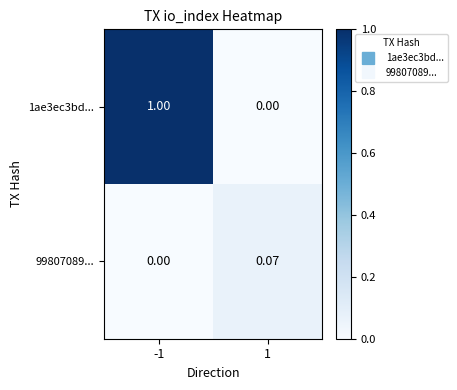

Rank the series by their average value, from highest to lowest.

1ae3ec3bd..., 99807089...